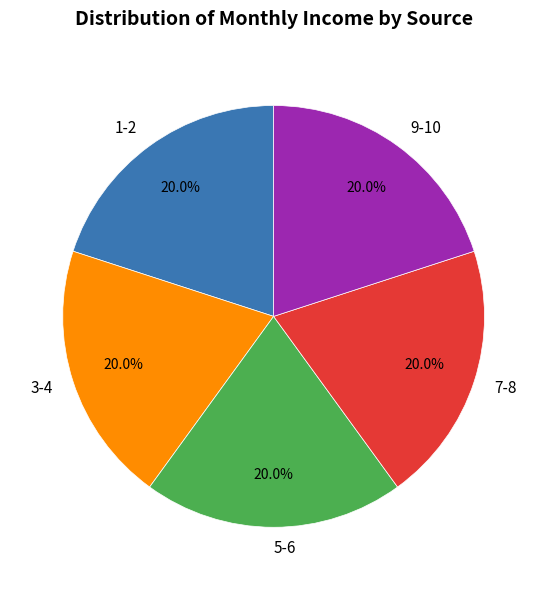

Is there any slice that represents more than half of the pie?

No